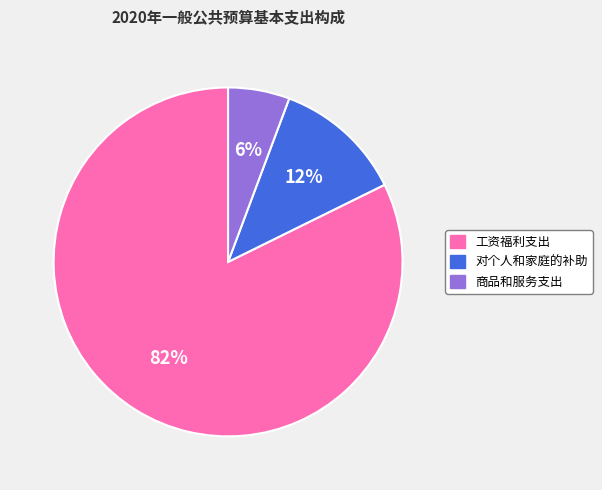

Which slice is the largest?

工资福利支出